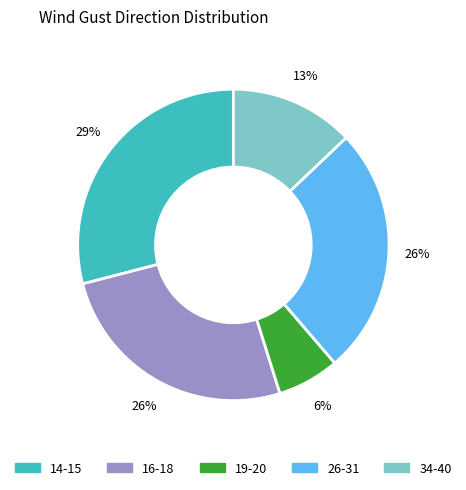

To the nearest percent, what is the average slice percentage?

20%